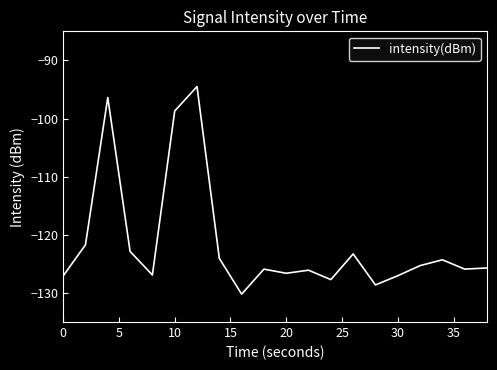

What is the maximum value shown in the chart?

-94.5